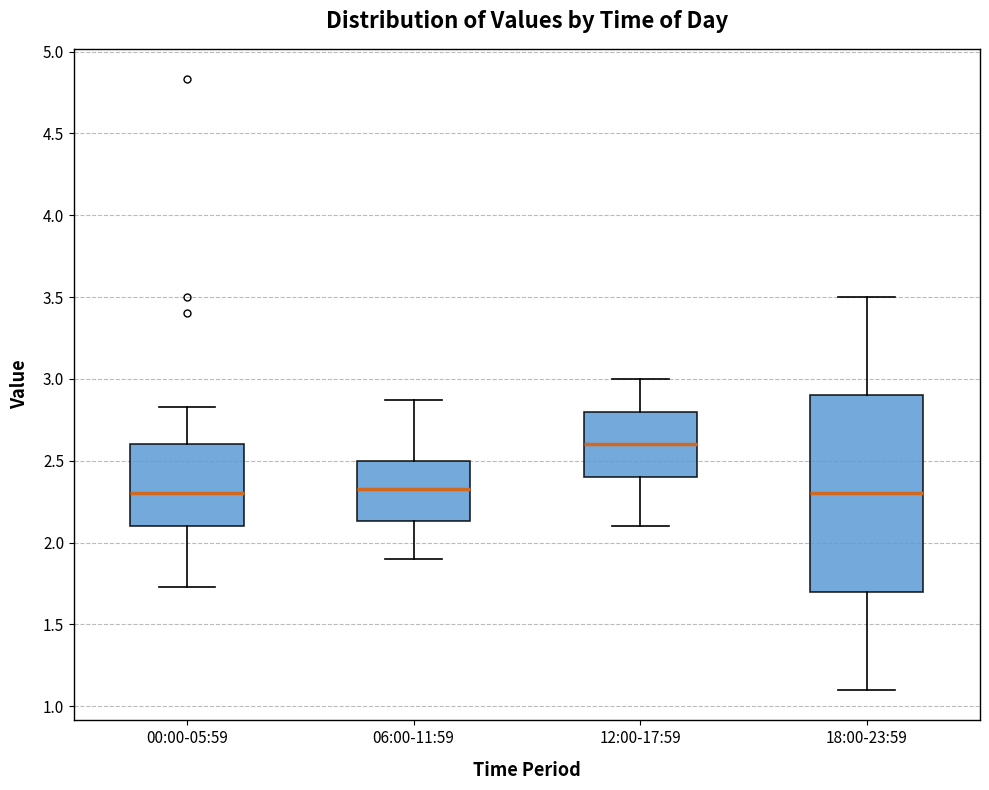

Comparing the boxes themselves (not the whiskers), which one is the tallest?

18:00-23:59